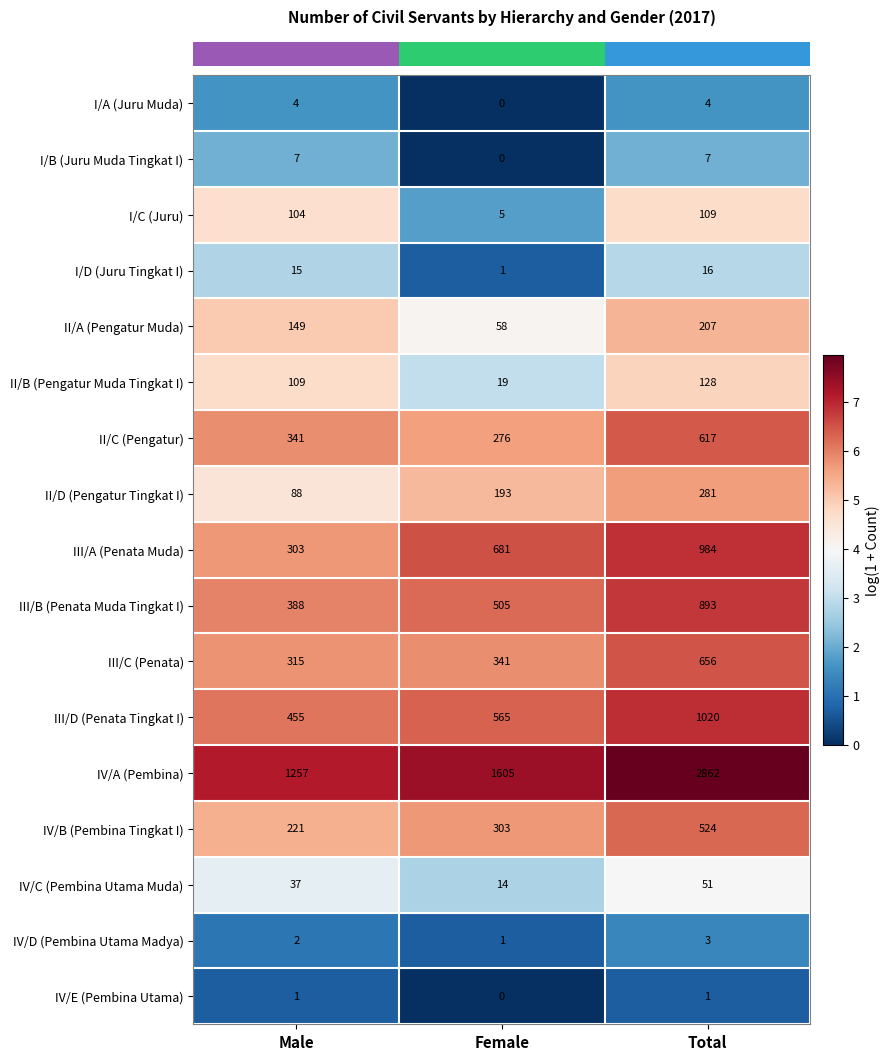

At which category does the chart reach its minimum across all series?

Female